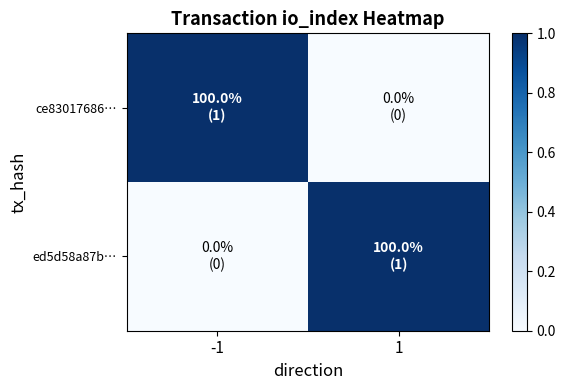

At 1, list the series in order from smallest to largest.

ce83017686…, ed5d58a87b…